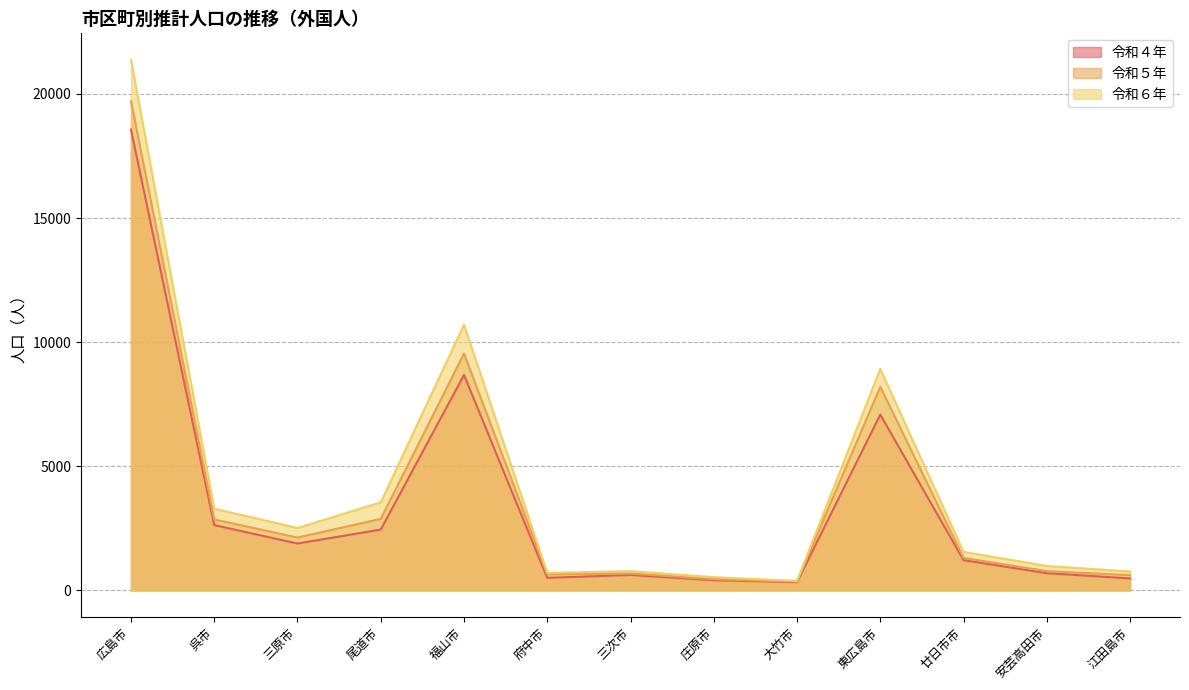

What is the difference between the maximum and minimum values in the 令和６年 series?

20990